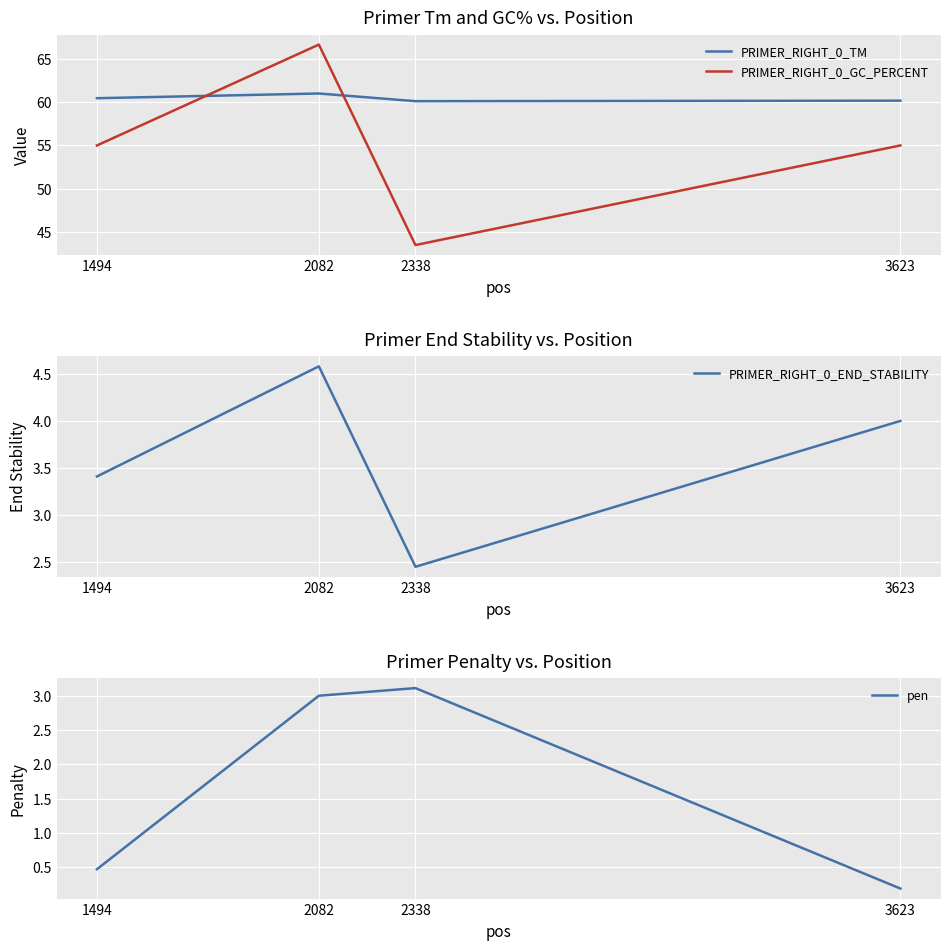

Count the number of data series in this chart.

4